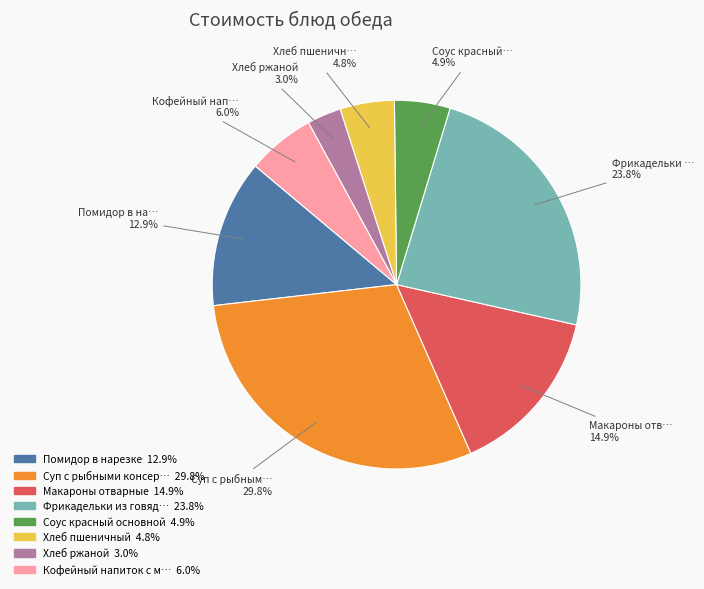

Is there any slice that represents more than half of the pie?

No